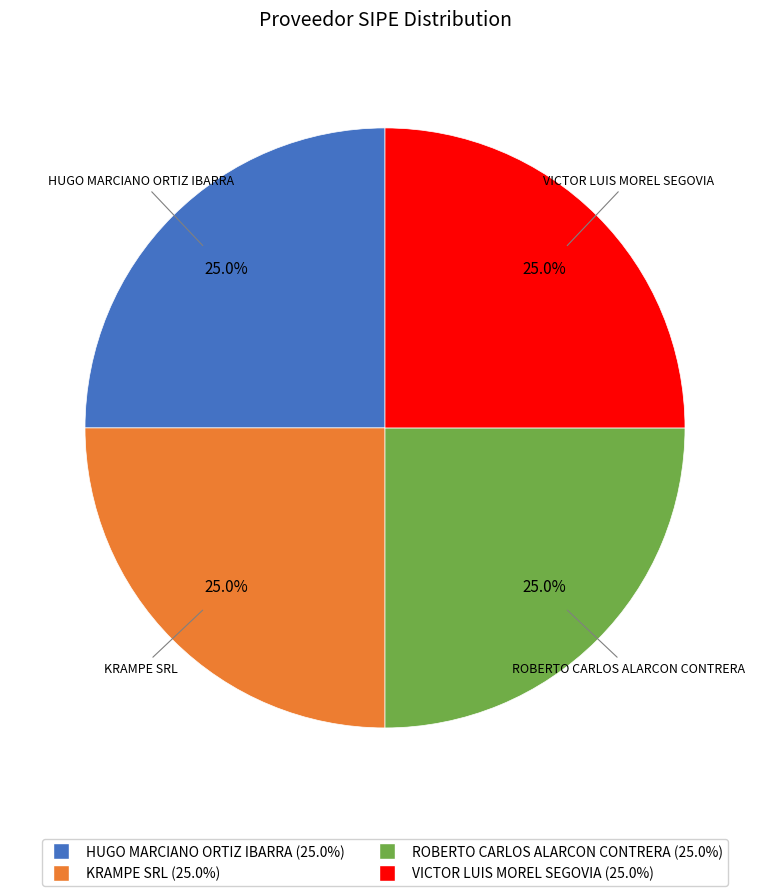

To the nearest percent, what is the difference between the largest and smallest slice percentages?

0%